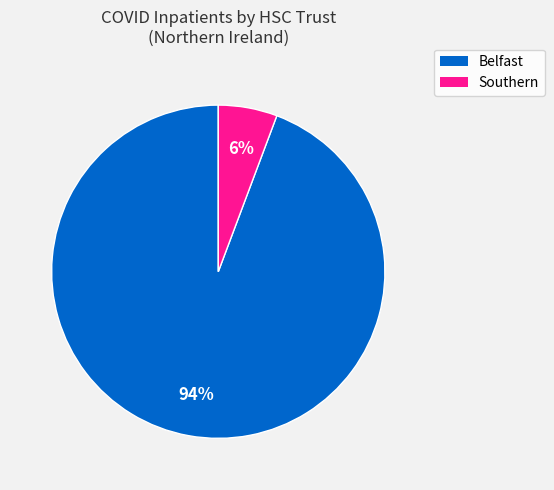

Does any single category account for the majority?

Yes